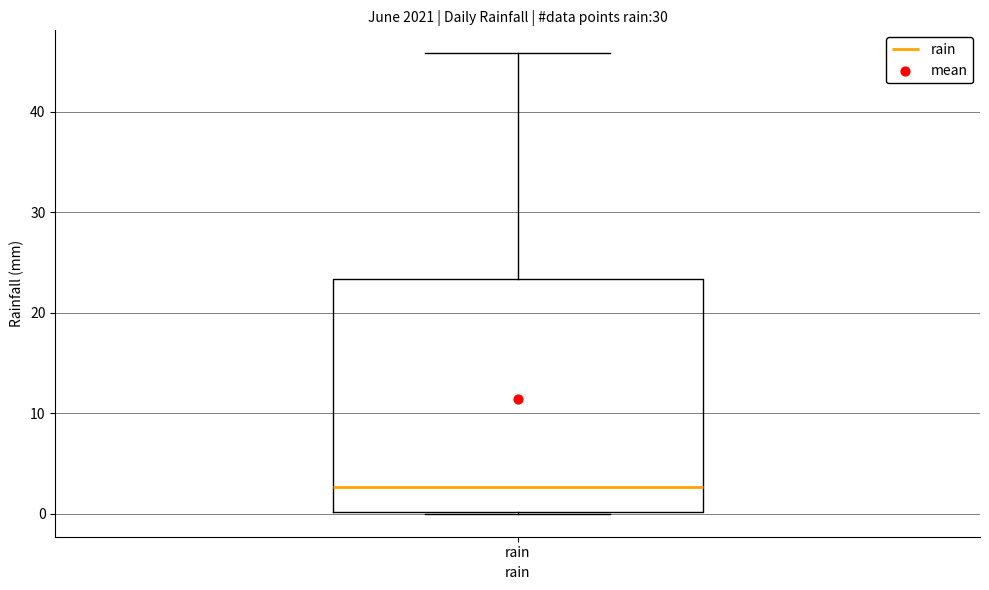

Where is the lower edge of the box for rain on the y-axis? The values are not printed on the chart, so give them approximately, as read against the axis.

0